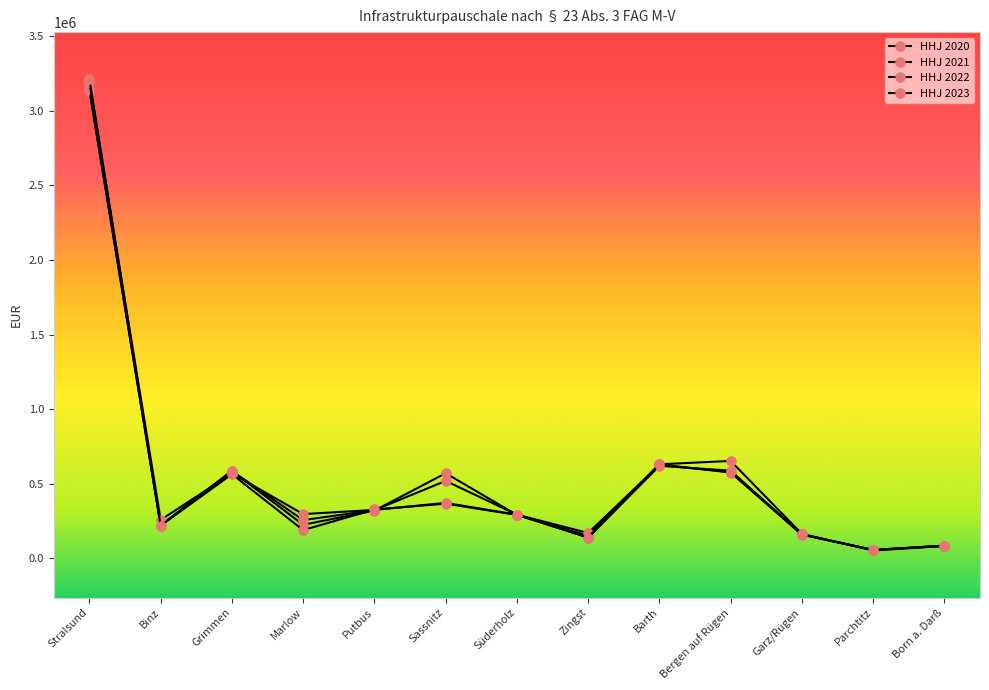

List the series in order of their peak value, highest first.

HHJ 2023, HHJ 2022, HHJ 2021, HHJ 2020